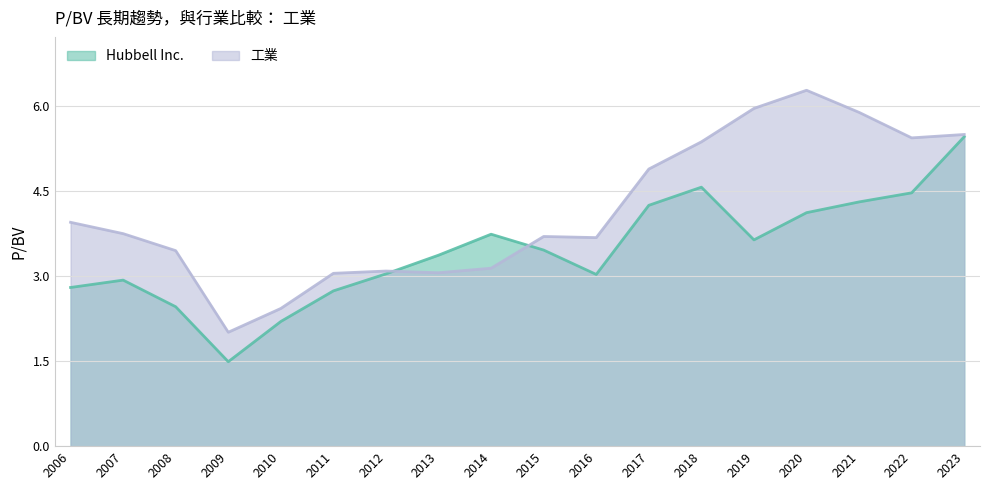

In 工業, how many points are lower than both neighbors (excluding endpoints)?

4